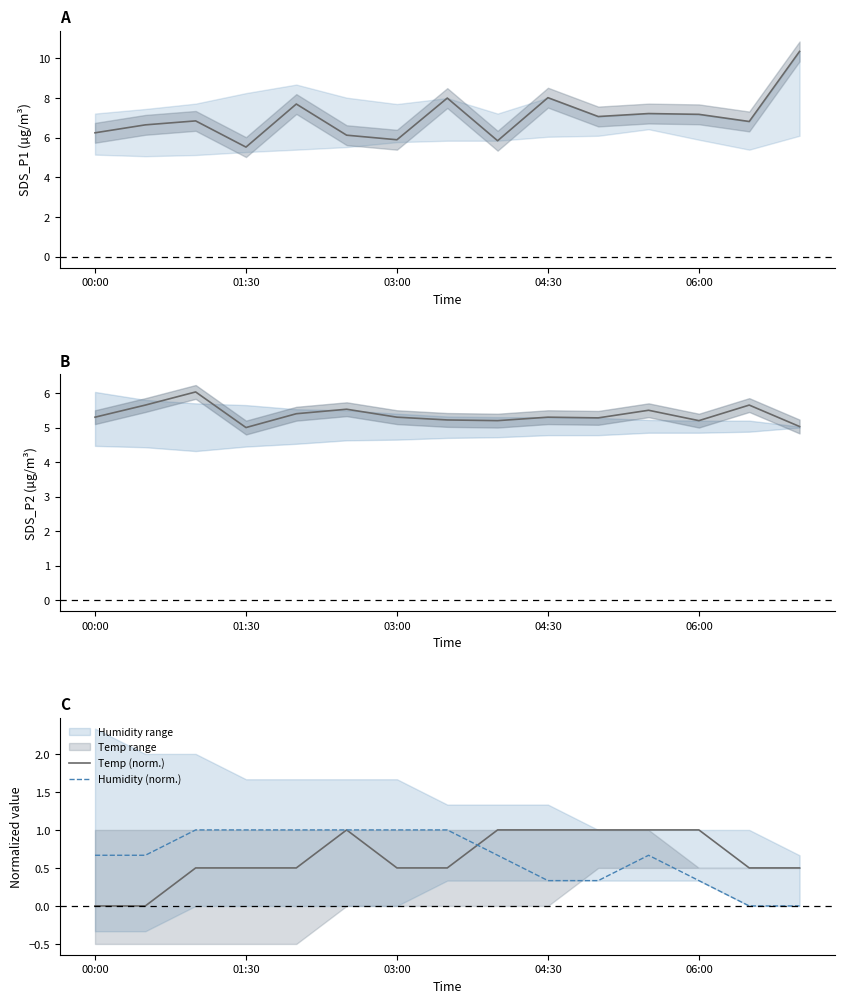

What is the value of the SDS_P2 point at the 14th from the left?

5.7